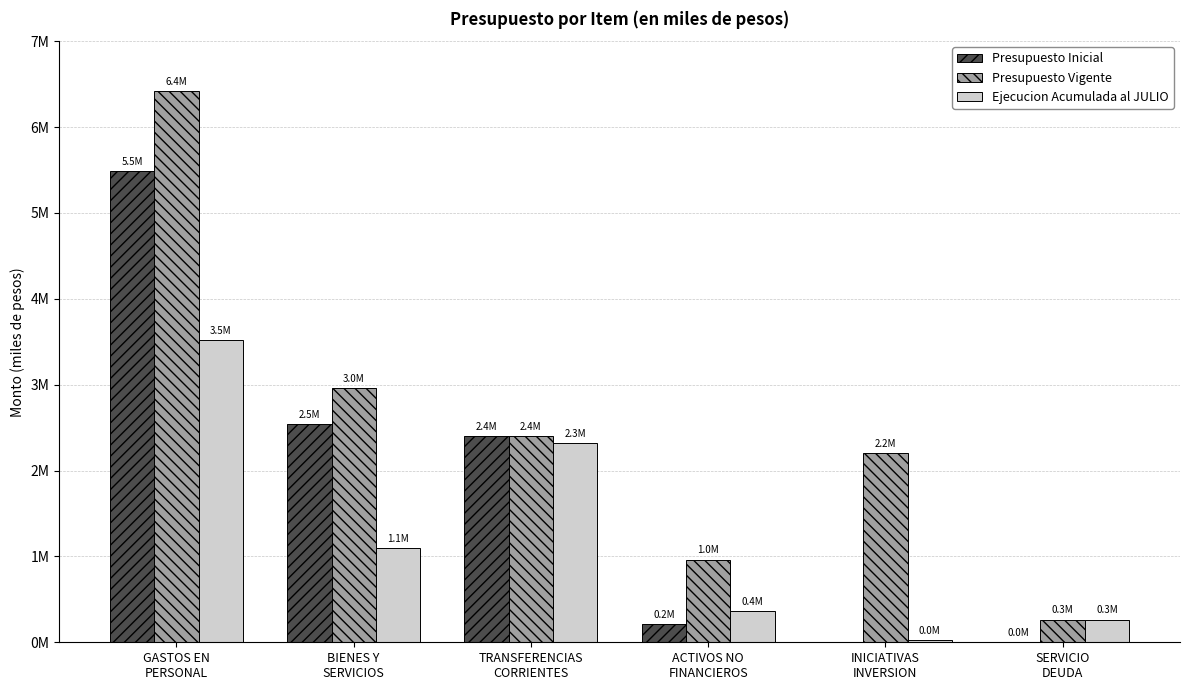

What are all the series names shown in the legend?

Presupuesto Inicial, Presupuesto Vigente, Ejecucion Acumulada al JULIO